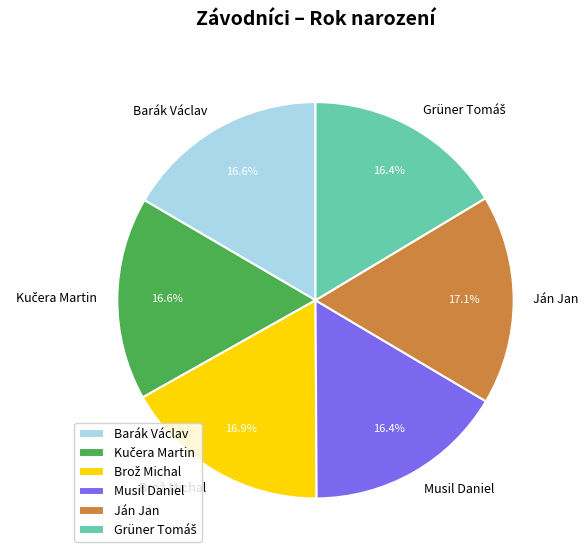

Is there a majority slice in this chart?

No